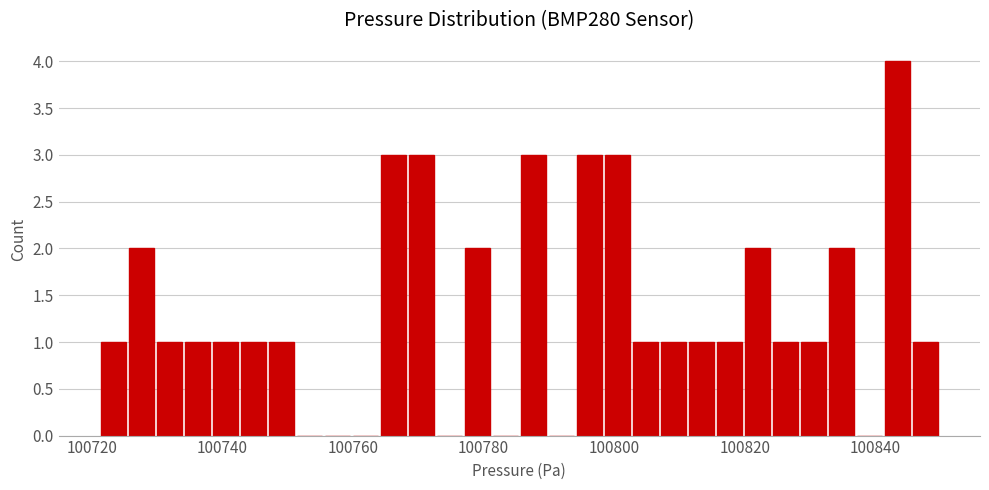

Around what value on the x-axis is the tallest bar? Give the approximate position of its centre, as read against the axis.

100844